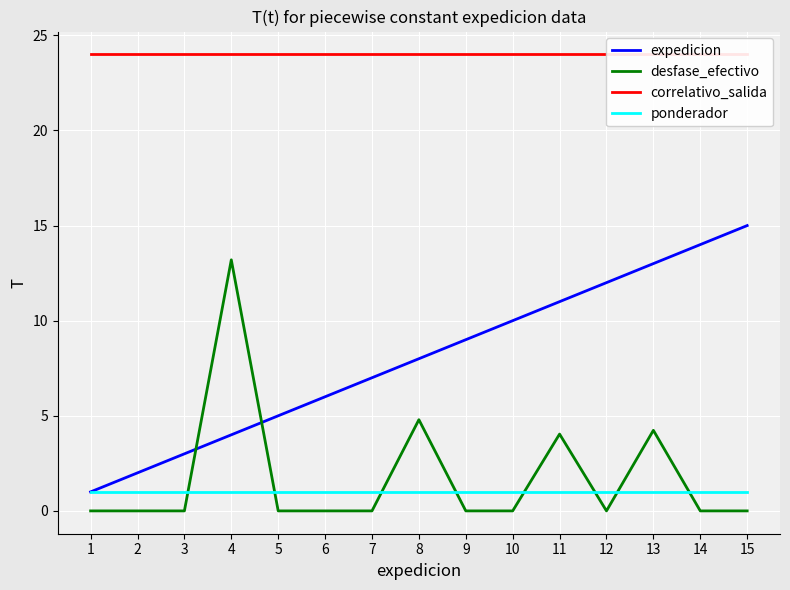

What is the total value across all series at 10?

35.0